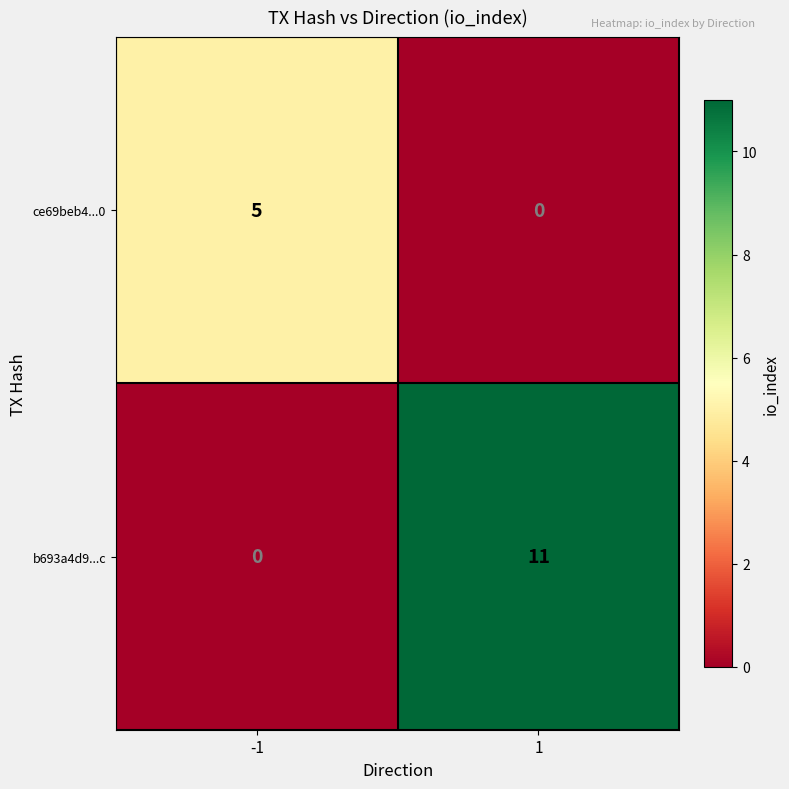

What is the sum of all ce69beb4...0 values?

5